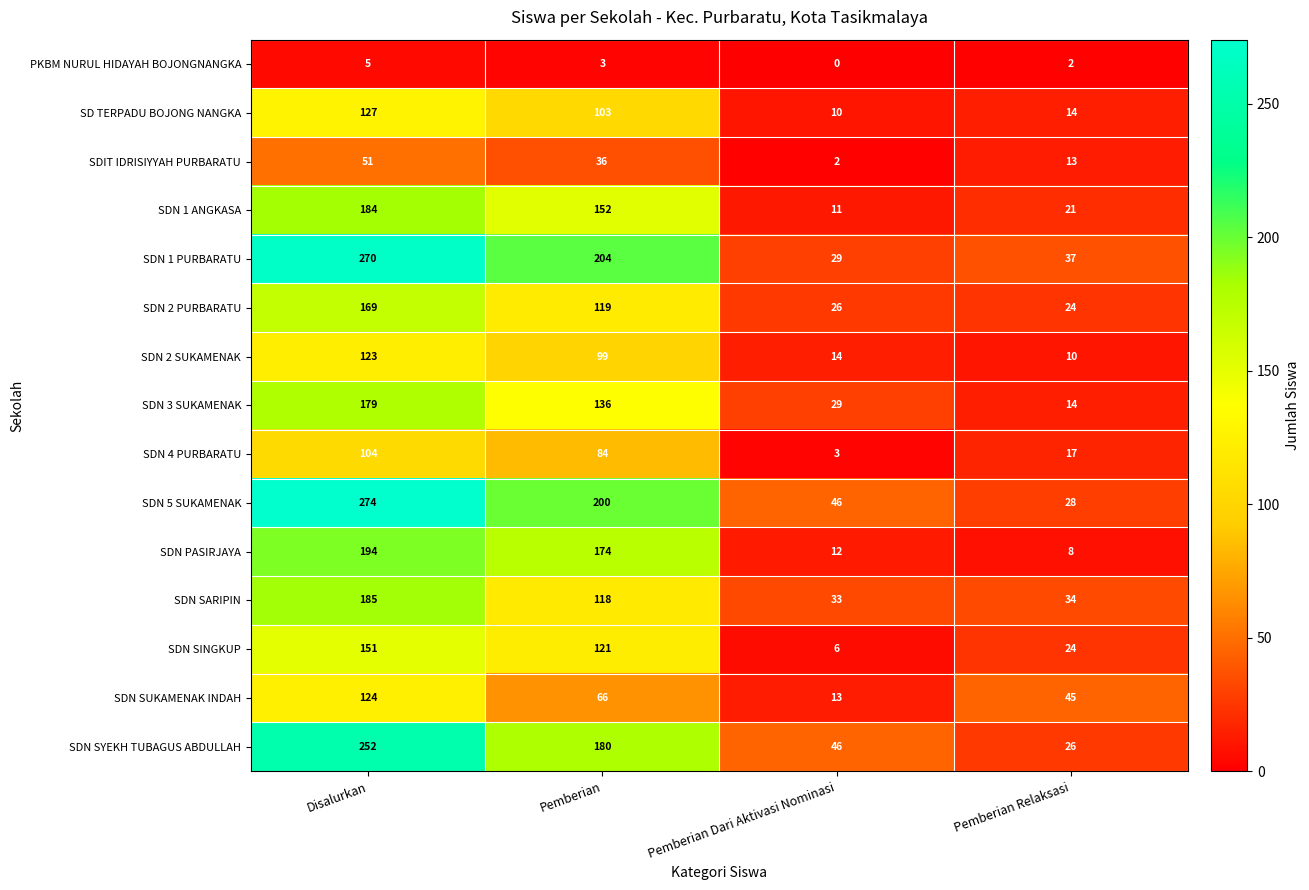

At which label does SDN 4 PURBARATU first exceed 84?

Disalurkan